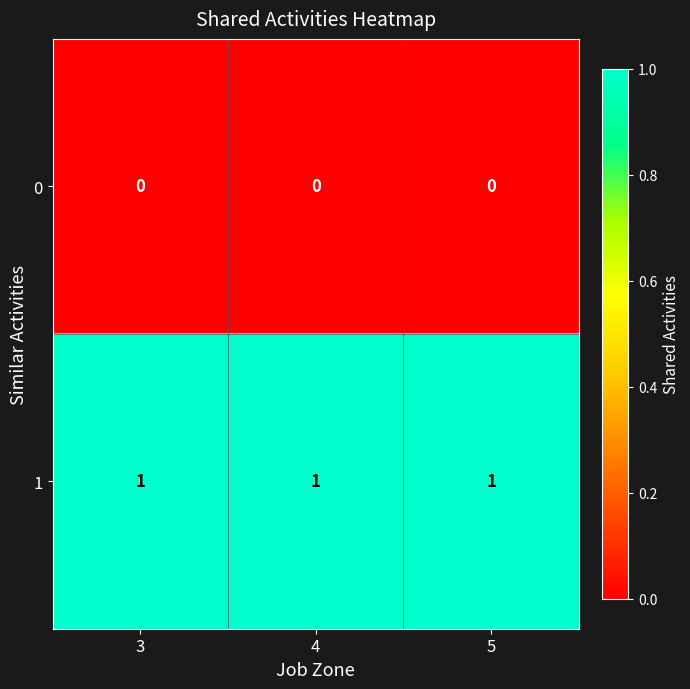

Rank the series by their maximum value, from highest to lowest.

1, 0